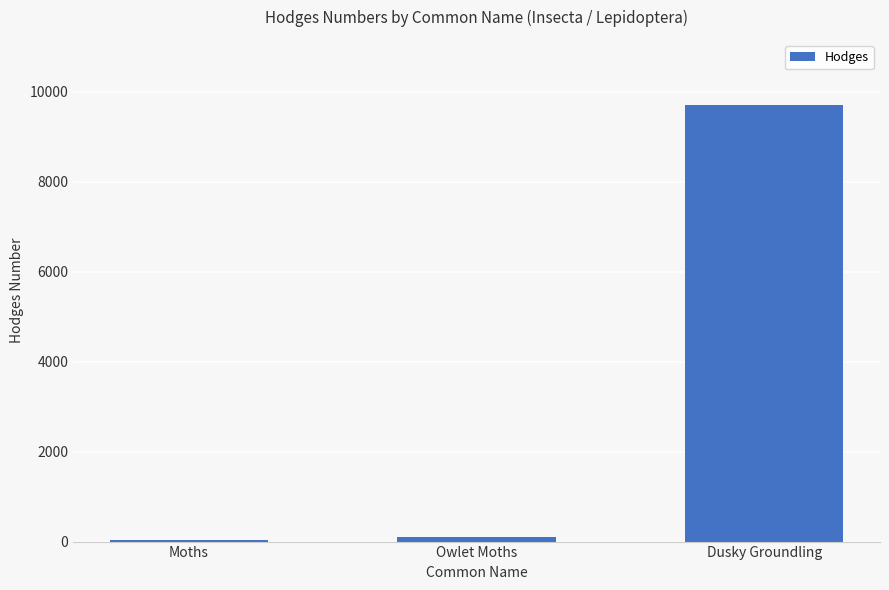

The chart shows a value of 9696.0 at Dusky Groundling. True or false?

True